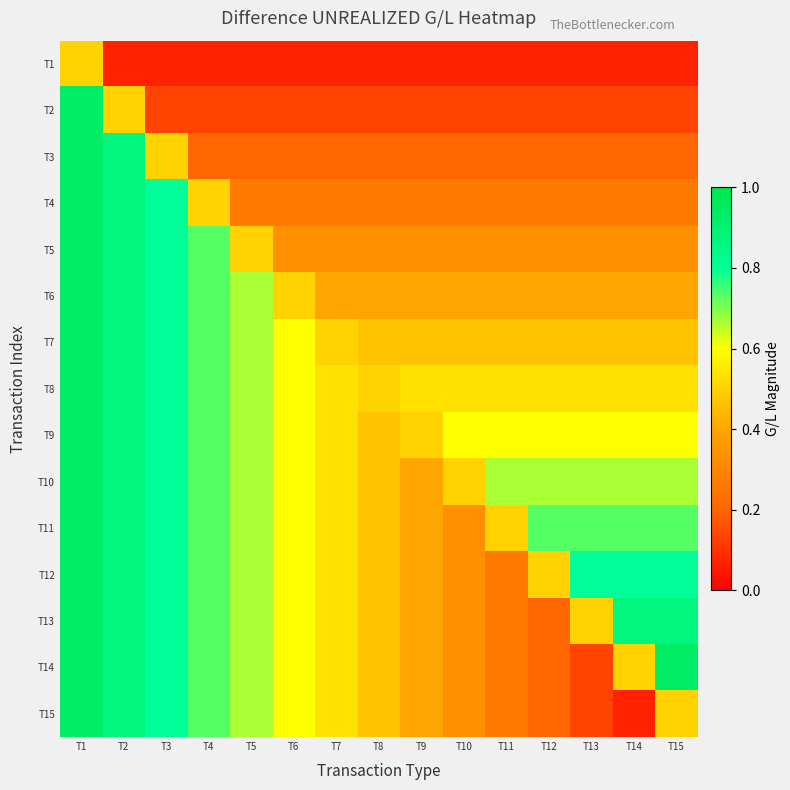

What is the spread (max minus min) of values at T7?

0.5